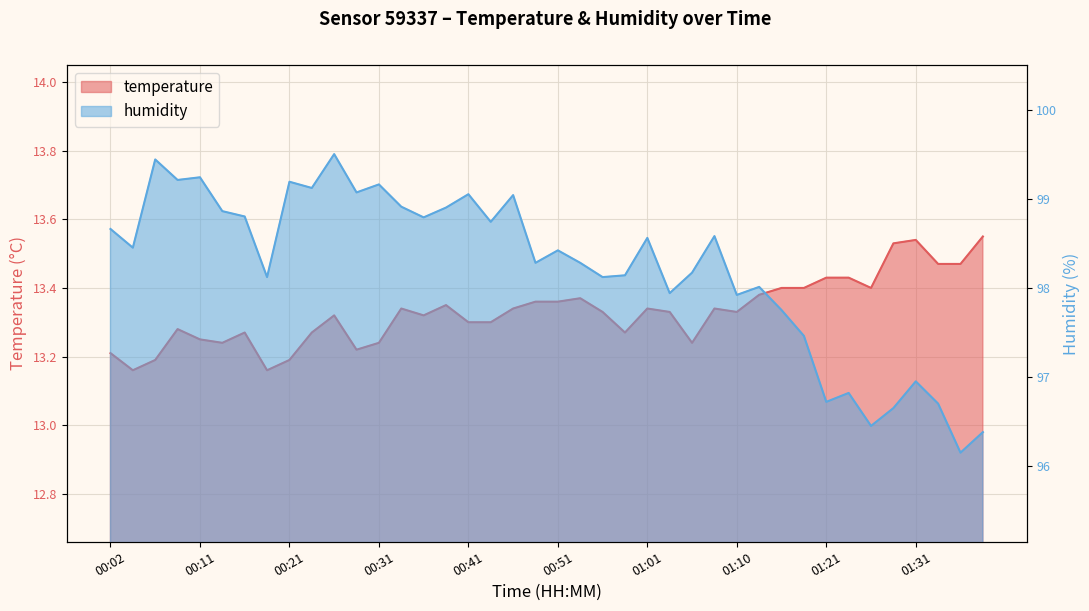

What is the sum of the humidity values at 01:23 and 00:19?

194.9